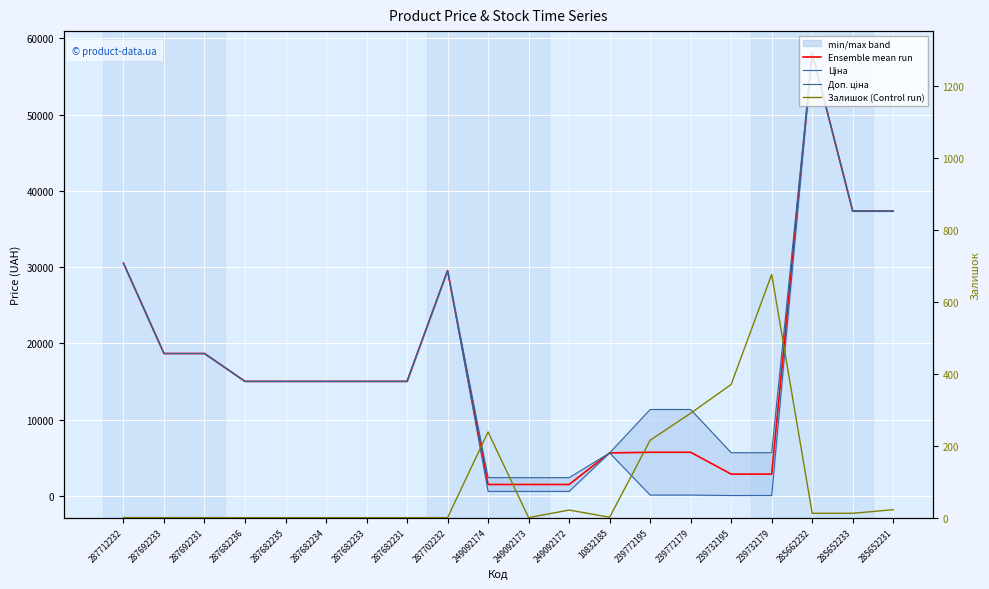

Is the value of Доп. ціна at 285652233 greater than the value of Ensemble mean run at 287702232?

Yes